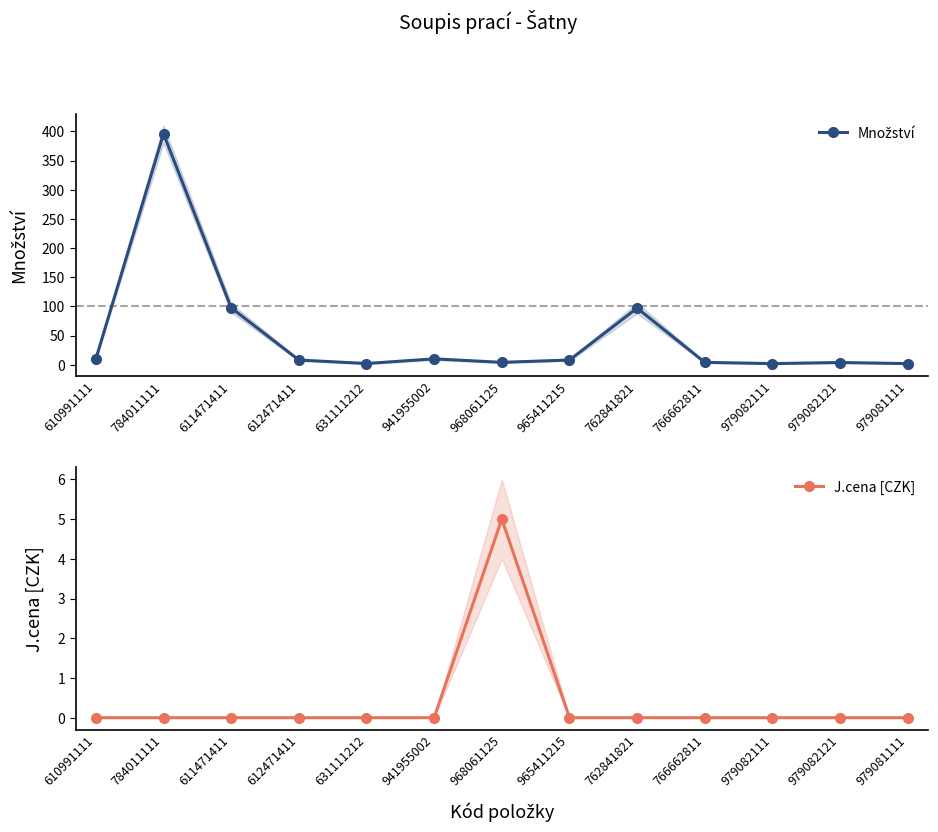

In Množství, how many points are lower than both neighbors (excluding endpoints)?

3